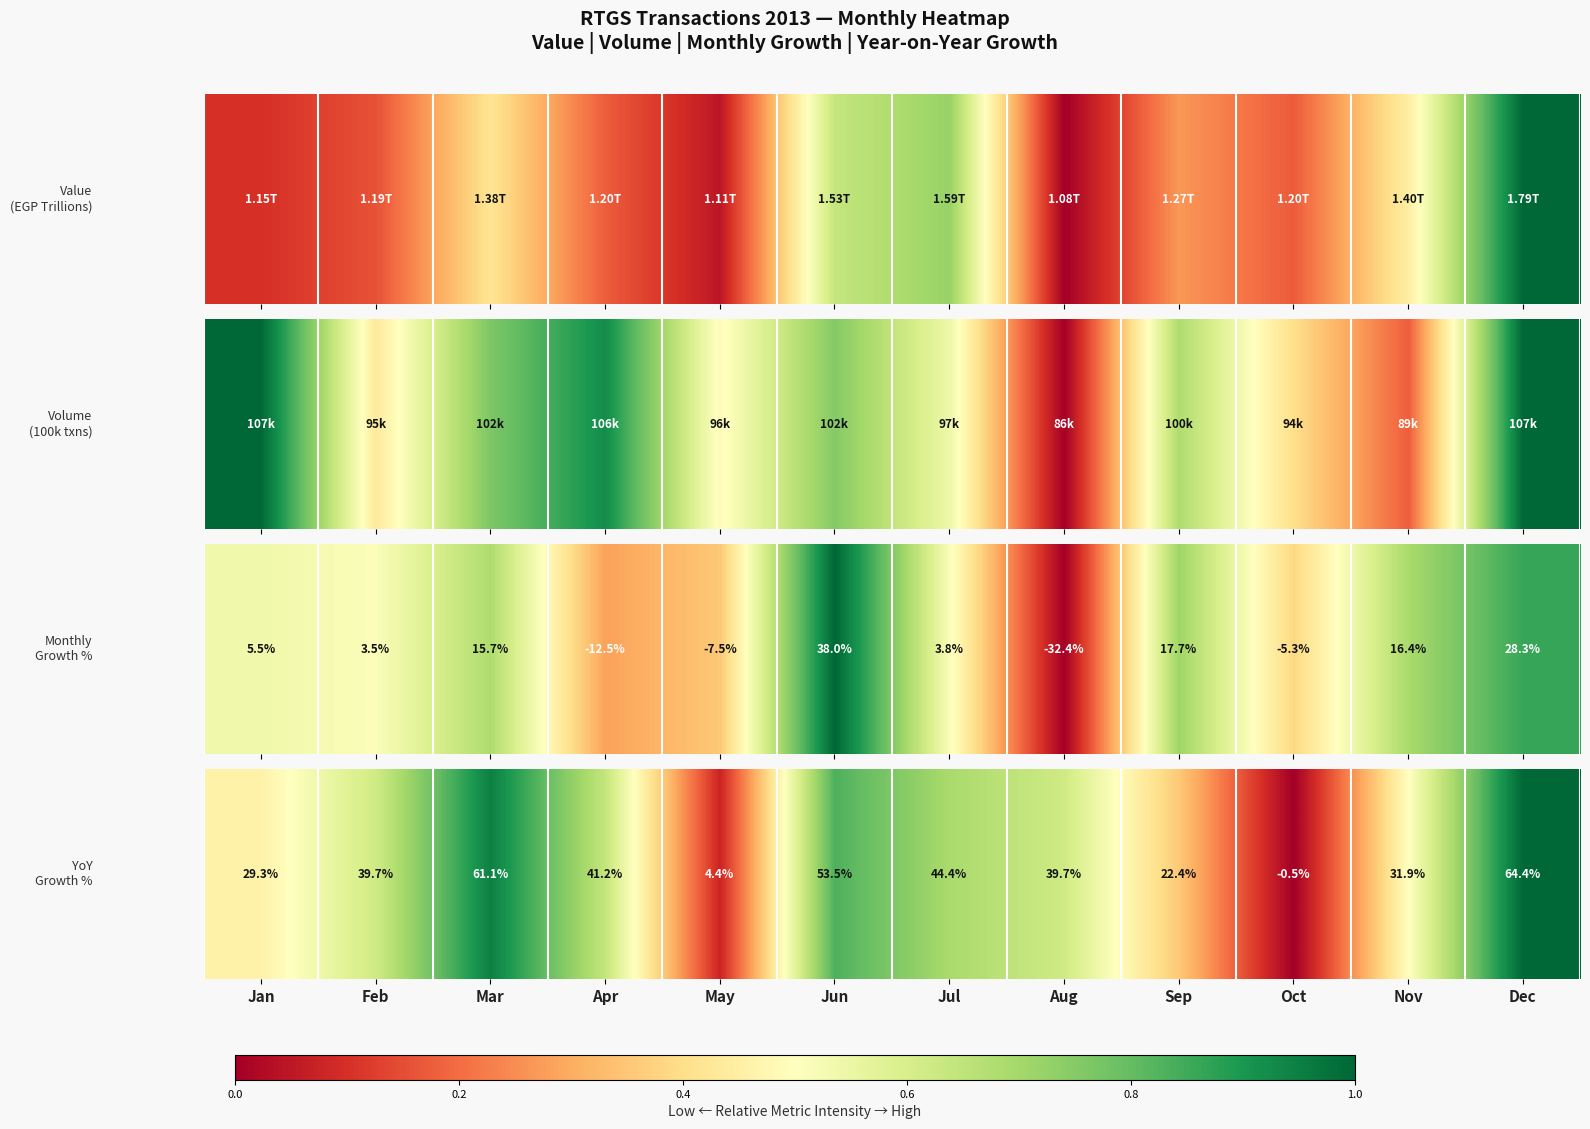

Which has a higher value, Jan or Jun?

Jun